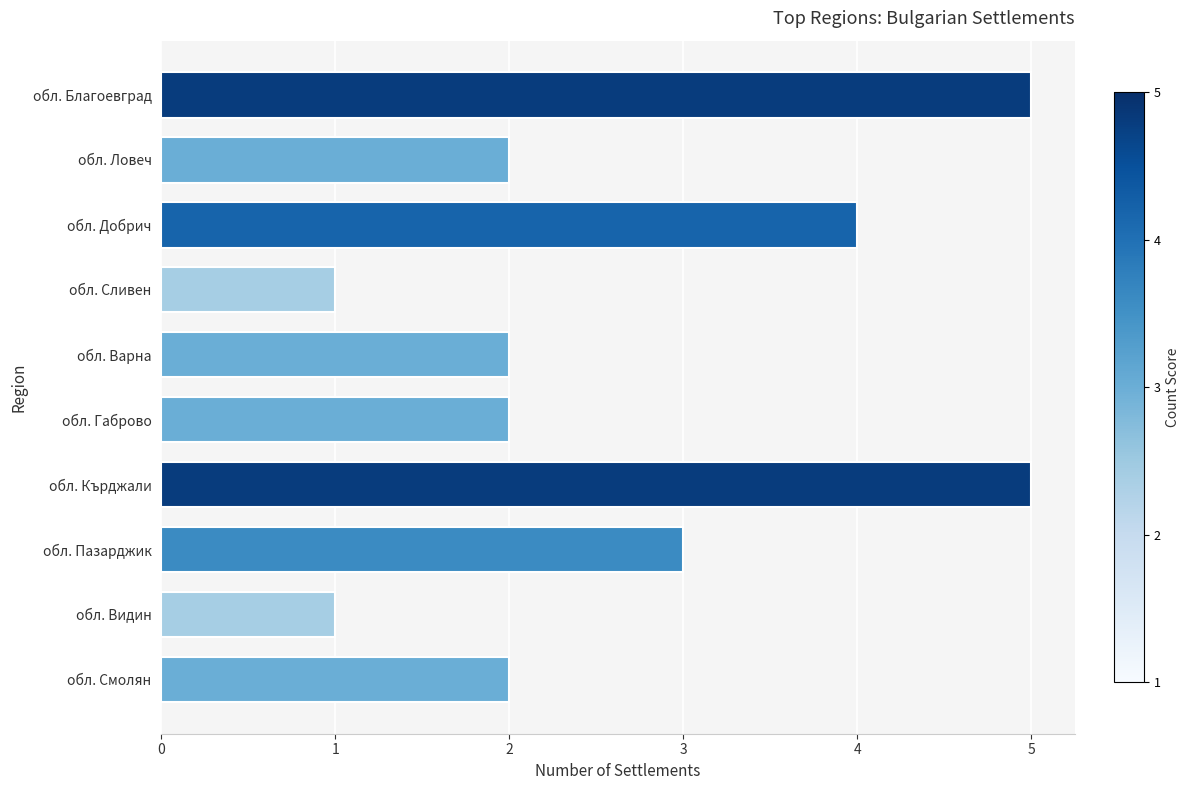

Reading bottom to top, what are all the values shown in this chart?

обл. Смолян=2	обл. Видин=1	обл. Пазарджик=3	обл. Кърджали=5	обл. Габрово=2	обл. Варна=2	обл. Сливен=1	обл. Добрич=4	обл. Ловеч=2	обл. Благоевград=5